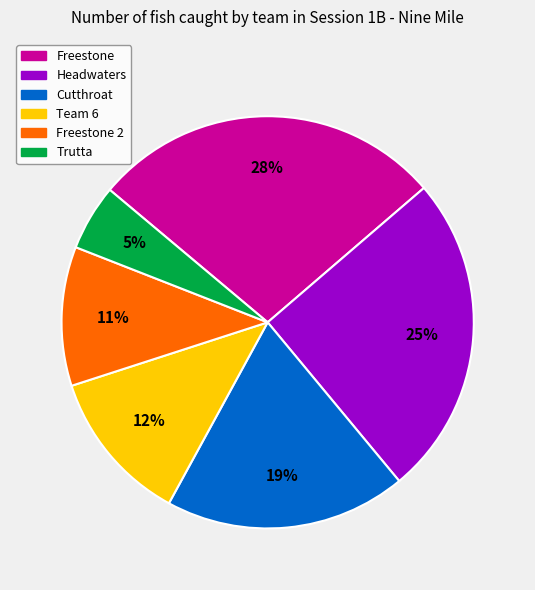

Does any single category account for the majority?

No